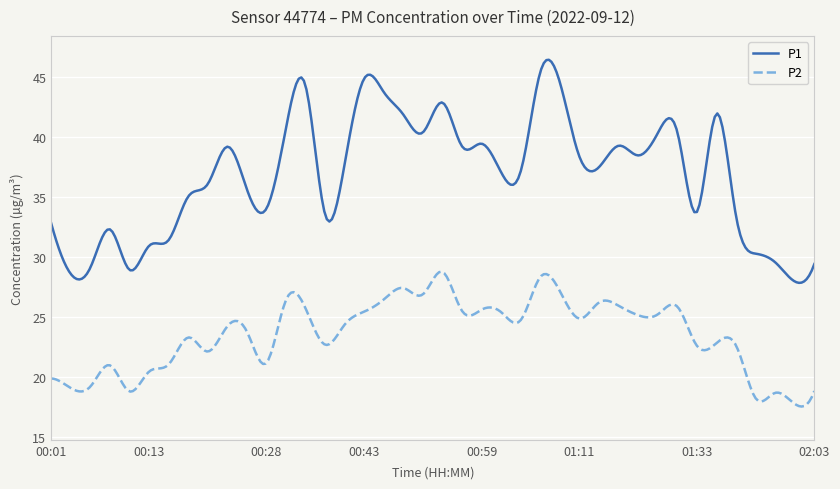

What is the minimum value shown in the chart?

17.5